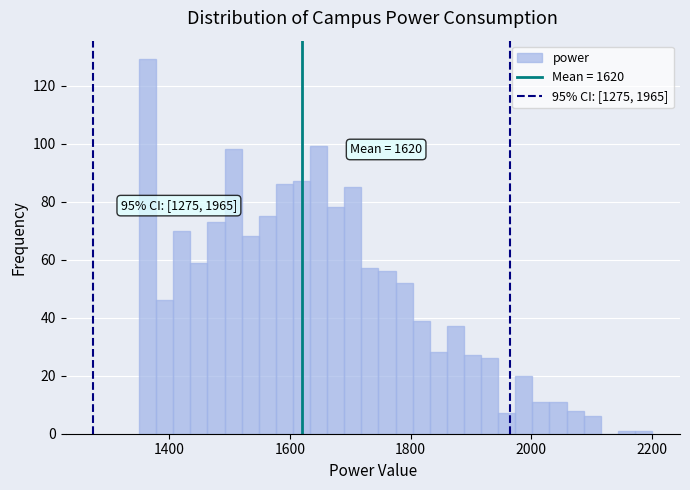

Read against the x-axis, roughly where is the centre of the tallest bar?

1360